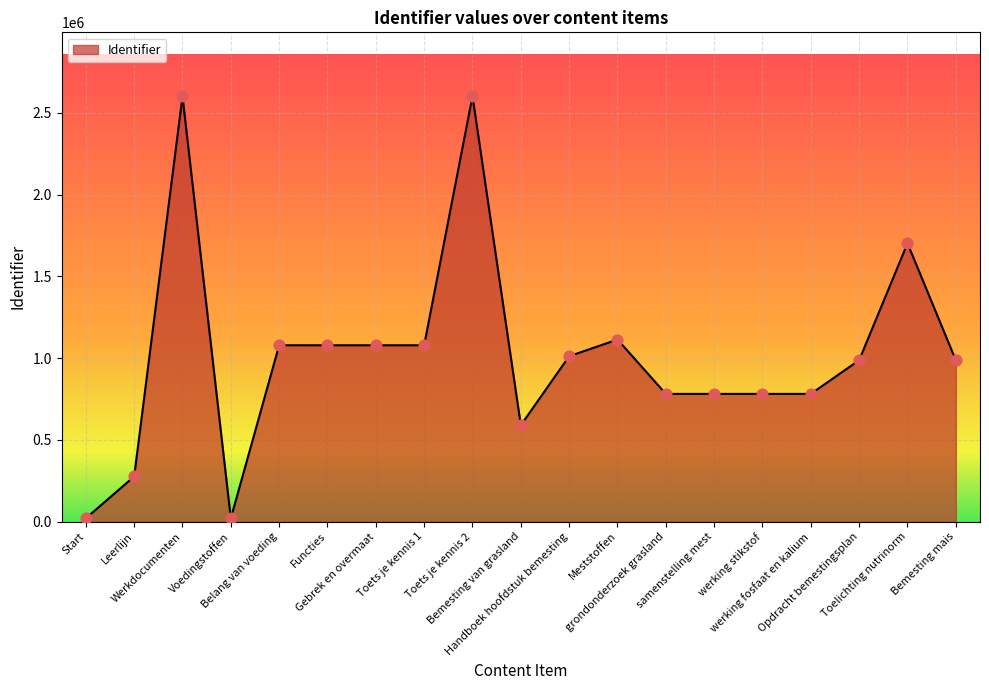

What is the change in value from Toets je kennis 1 to Opdracht bemestingsplan?

-91021